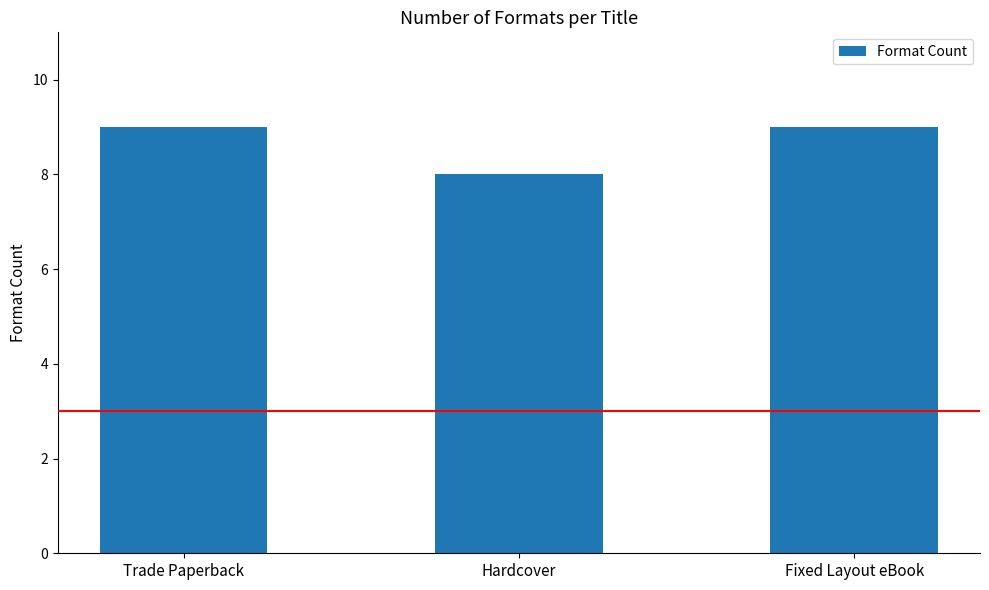

How many bars are there in total?

3